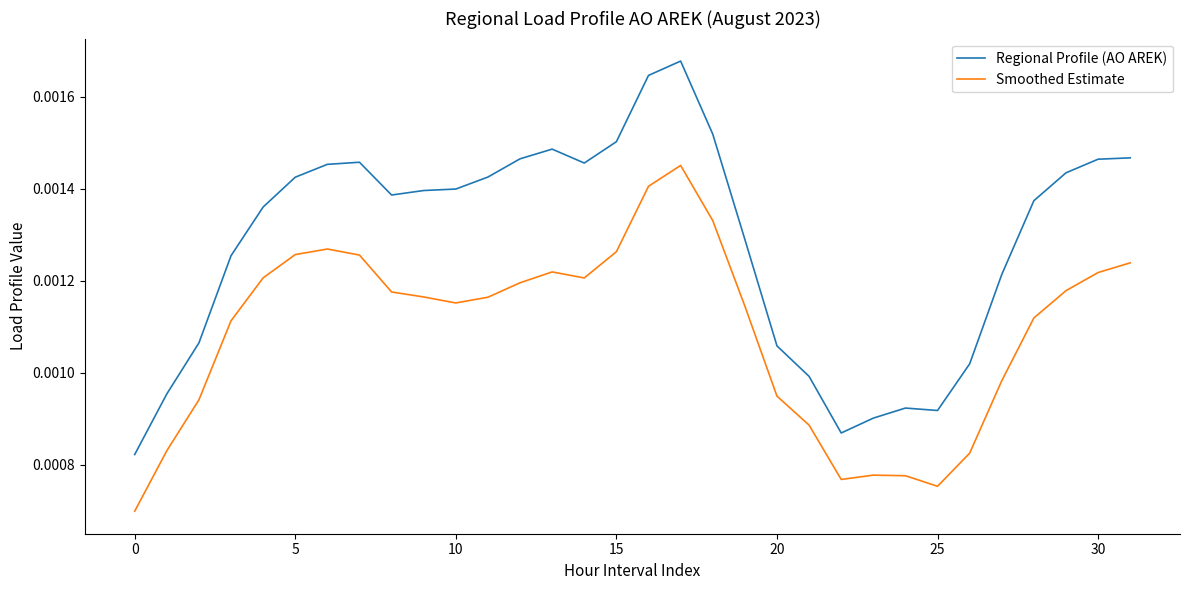

Rank the series by their maximum value, from lowest to highest.

Smoothed Estimate, Regional Profile (AO AREK)